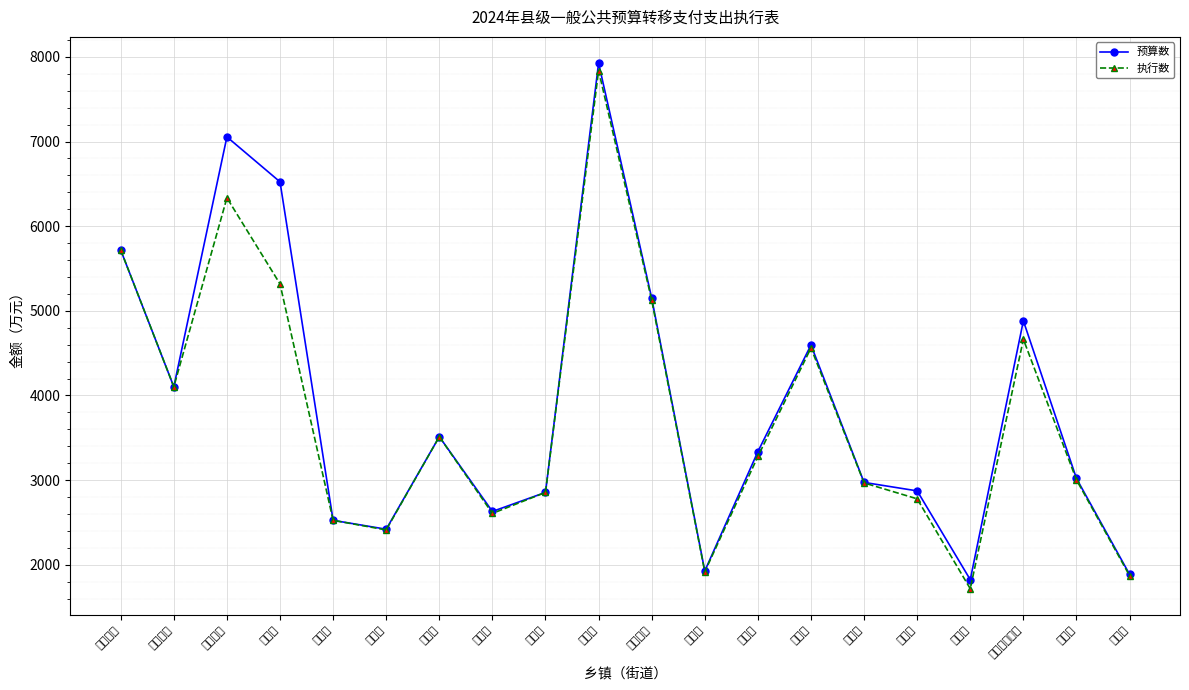

What is the average value of the 预算数 series?

3887